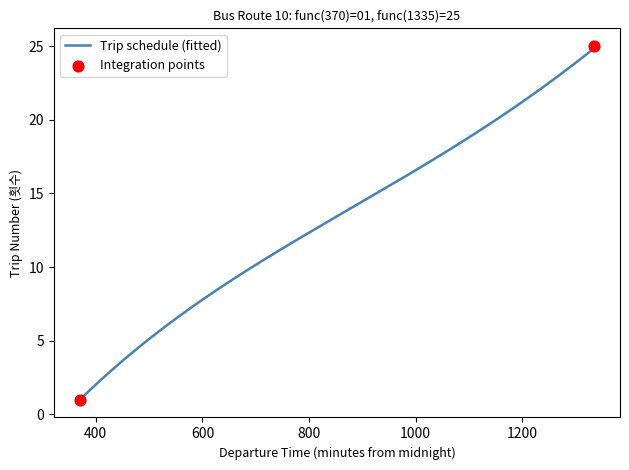

What is the change in value from 1 to 22?

+21